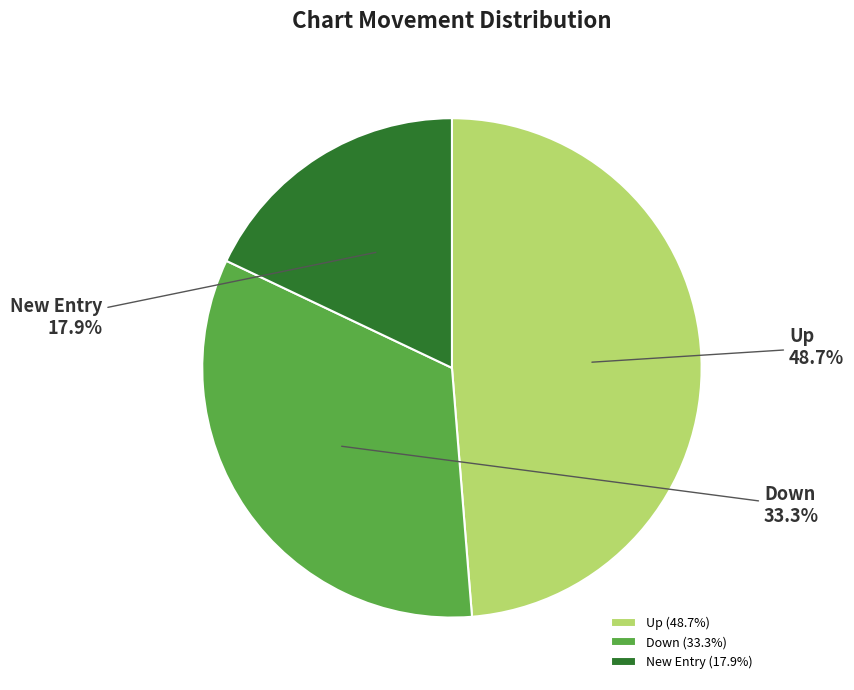

Approximately how many times larger is the value at Up compared to New Entry?

2.7